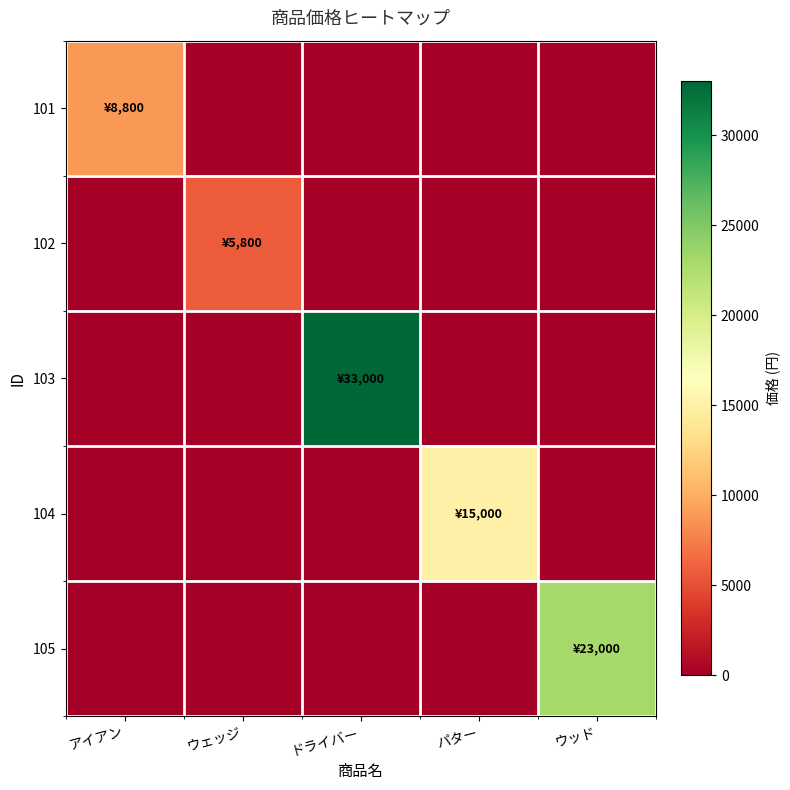

Which series has the widest spread of values?

103